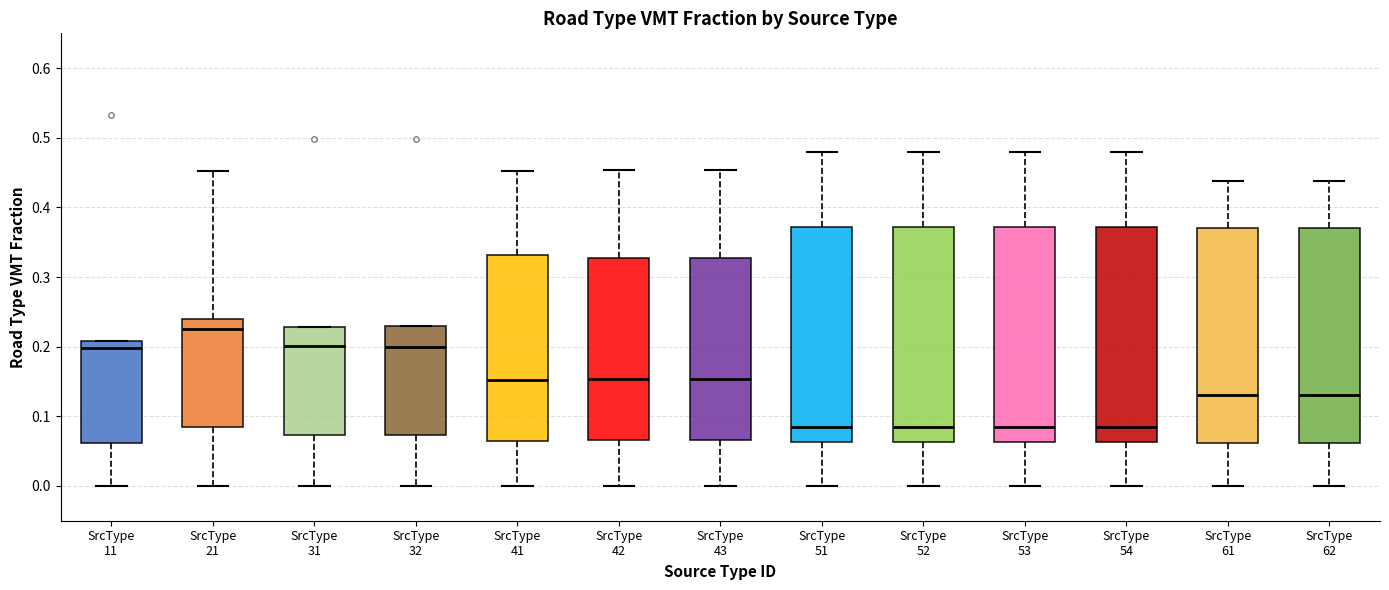

Reading left to right, transcribe this box plot: for each box, give where its median line is, the range the box spans, and where its two whiskers end, as read against the y-axis. The values are not printed on the chart, so give them approximately, as read against the axis.

SrcType 11: median 0.20, box 0.06 to 0.21, whiskers 0.00 to 0.21
SrcType 21: median 0.22, box 0.08 to 0.24, whiskers 0.00 to 0.45
SrcType 31: median 0.20, box 0.07 to 0.23, whiskers 0.00 to 0.23
SrcType 32: median 0.20, box 0.07 to 0.23, whiskers 0.00 to 0.23
SrcType 41: median 0.15, box 0.06 to 0.33, whiskers 0.00 to 0.45
SrcType 42: median 0.15, box 0.07 to 0.33, whiskers 0.00 to 0.45
SrcType 43: median 0.15, box 0.07 to 0.33, whiskers 0.00 to 0.45
SrcType 51: median 0.08, box 0.06 to 0.37, whiskers 0.00 to 0.48
SrcType 52: median 0.08, box 0.06 to 0.37, whiskers 0.00 to 0.48
SrcType 53: median 0.08, box 0.06 to 0.37, whiskers 0.00 to 0.48
SrcType 54: median 0.08, box 0.06 to 0.37, whiskers 0.00 to 0.48
SrcType 61: median 0.13, box 0.06 to 0.37, whiskers 0.00 to 0.44
SrcType 62: median 0.13, box 0.06 to 0.37, whiskers 0.00 to 0.44